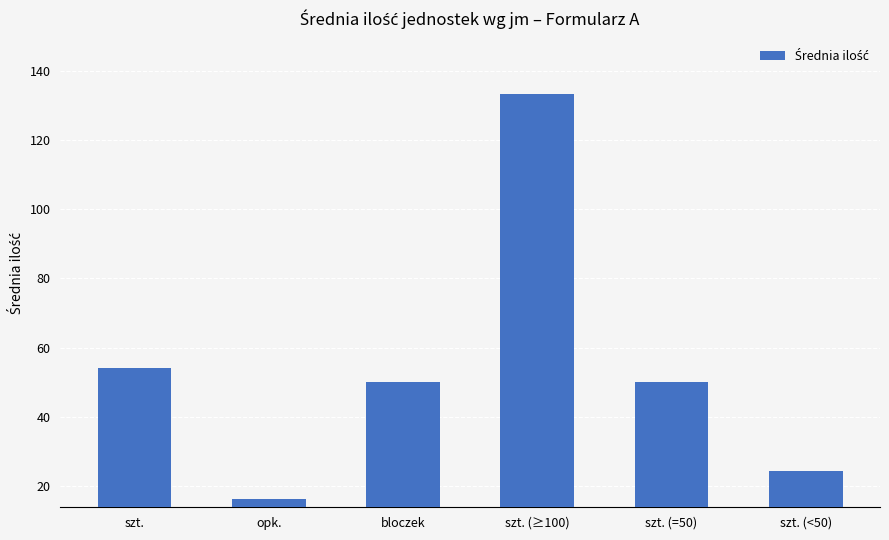

What is the greatest value displayed?

133.3